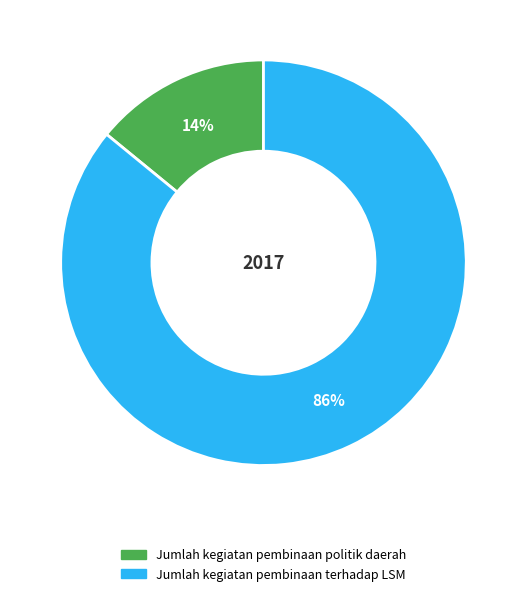

Between Jumlah kegiatan pembinaan politik daerah and Jumlah kegiatan pembinaan terhadap LSM, which is larger?

Jumlah kegiatan pembinaan terhadap LSM